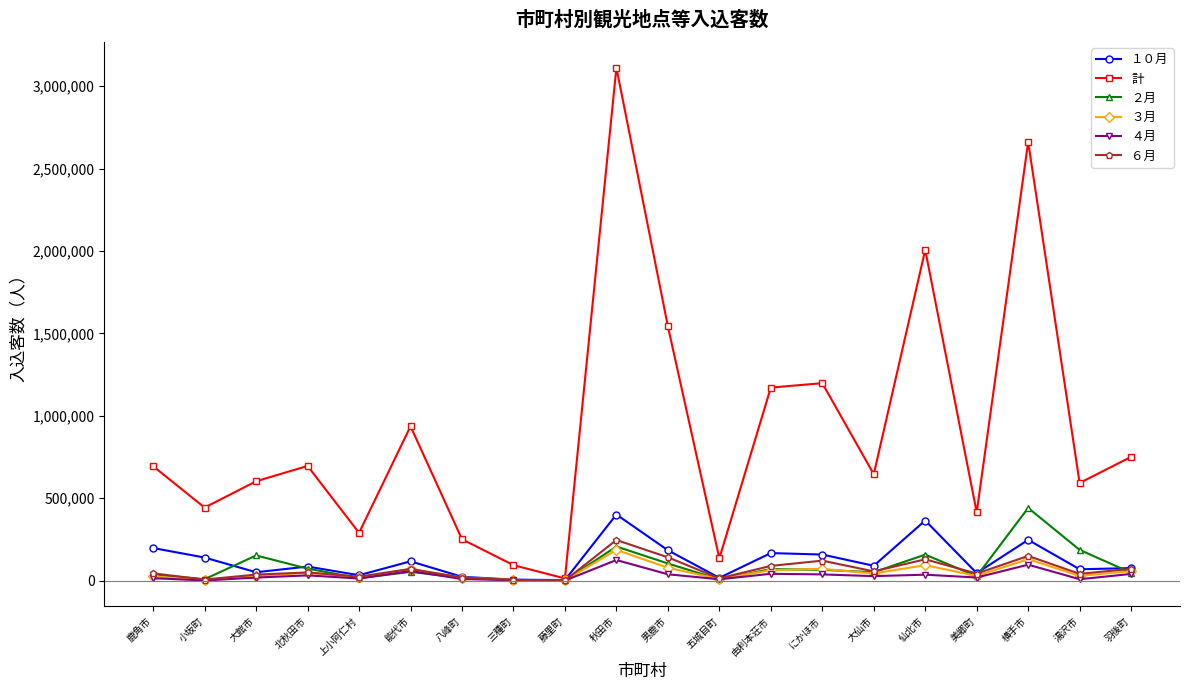

At which category does the chart reach its peak across all series?

秋田市